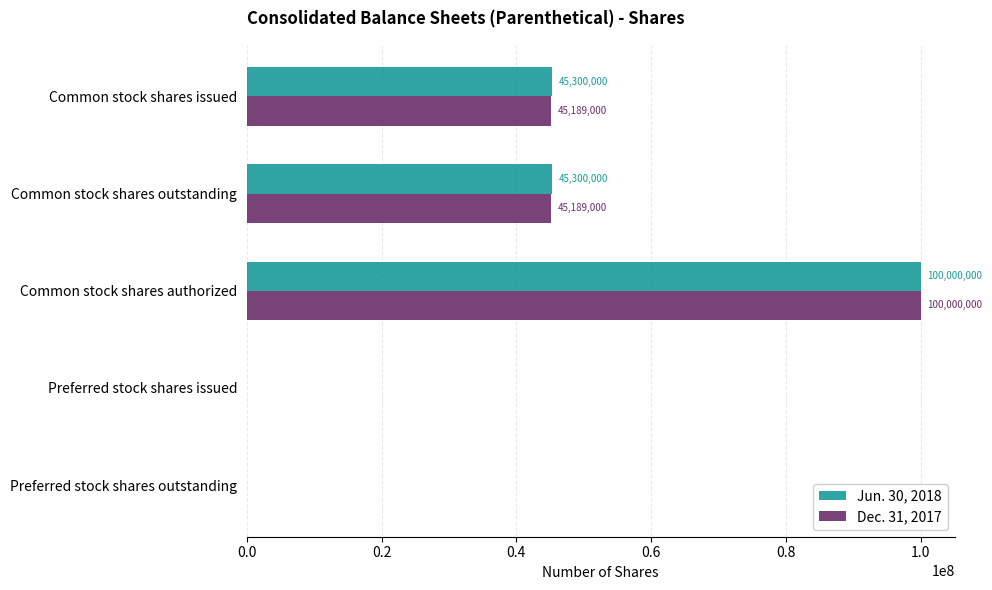

Is the value of Jun. 30, 2018 at Common stock shares issued greater than the value of Dec. 31, 2017 at Preferred stock shares outstanding?

Yes